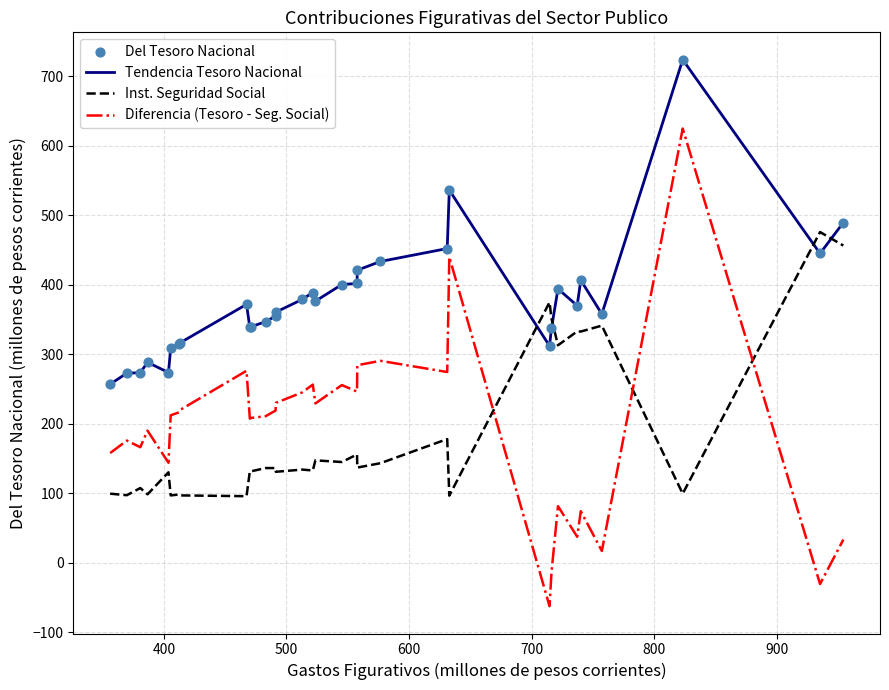

Which series has the largest total across all categories?

Tendencia Tesoro Nacional